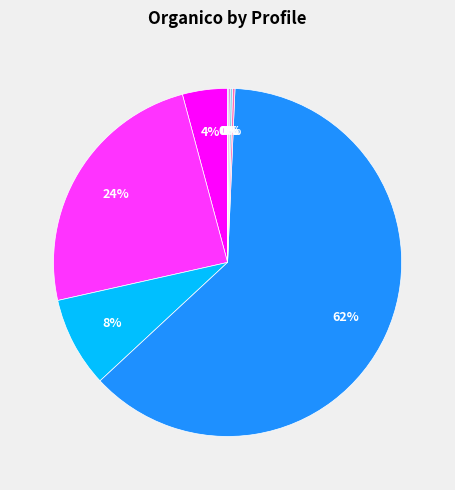

Is there any slice that represents more than half of the pie?

Yes